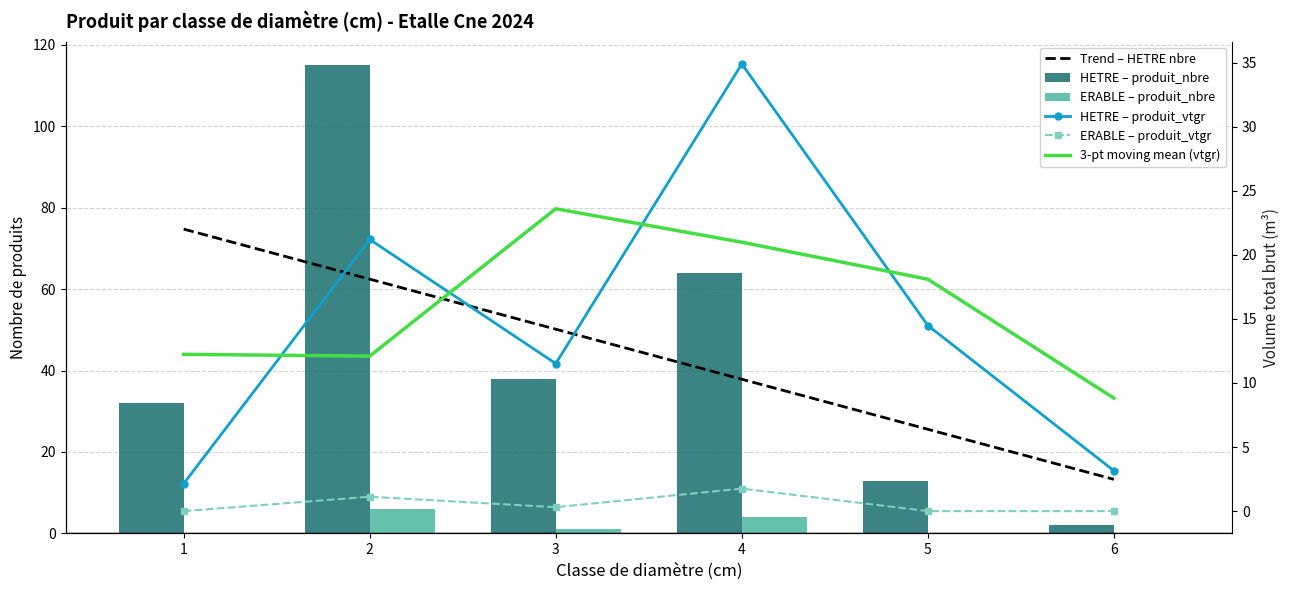

What is the average value of the HETRE – produit_vtgr series?

14.6